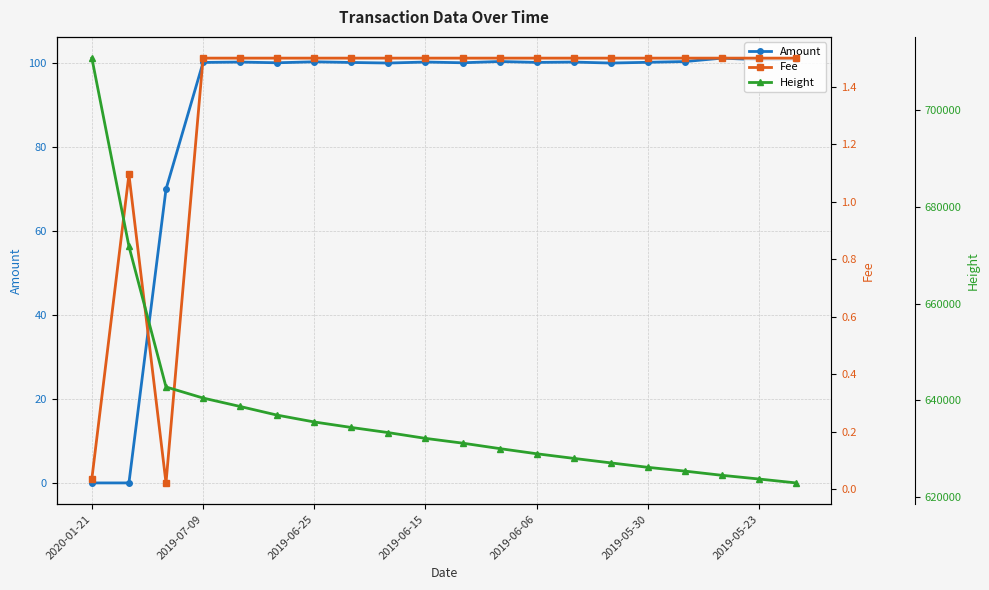

True or false: Amount has more than 1 points higher than both neighbors.

True